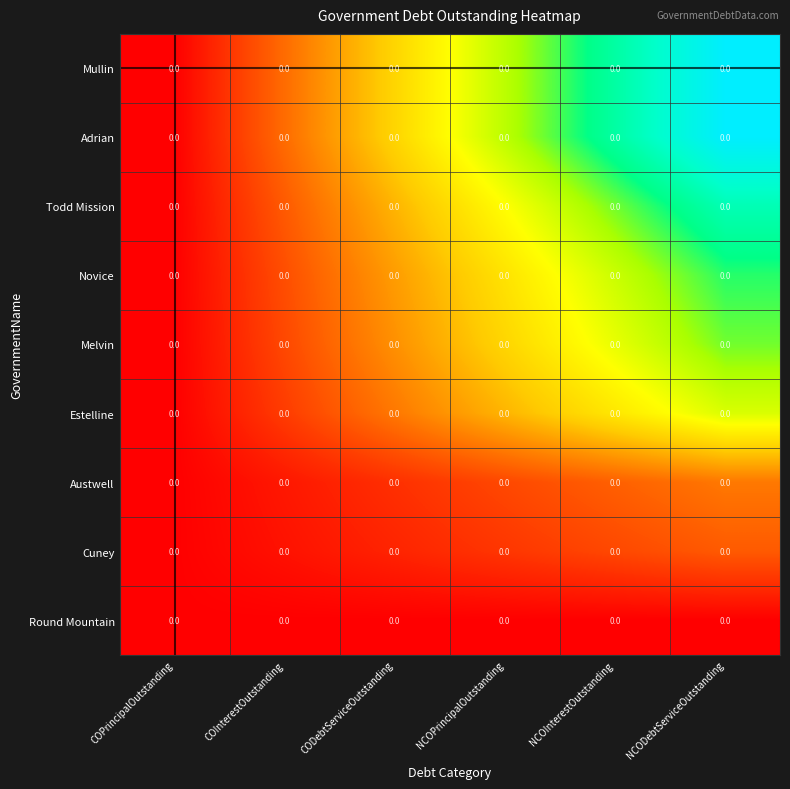

List the series in order of their peak value, highest first.

Mullin, Adrian, Todd Mission, Novice, Melvin, Estelline, Austwell, Cuney, Round Mountain